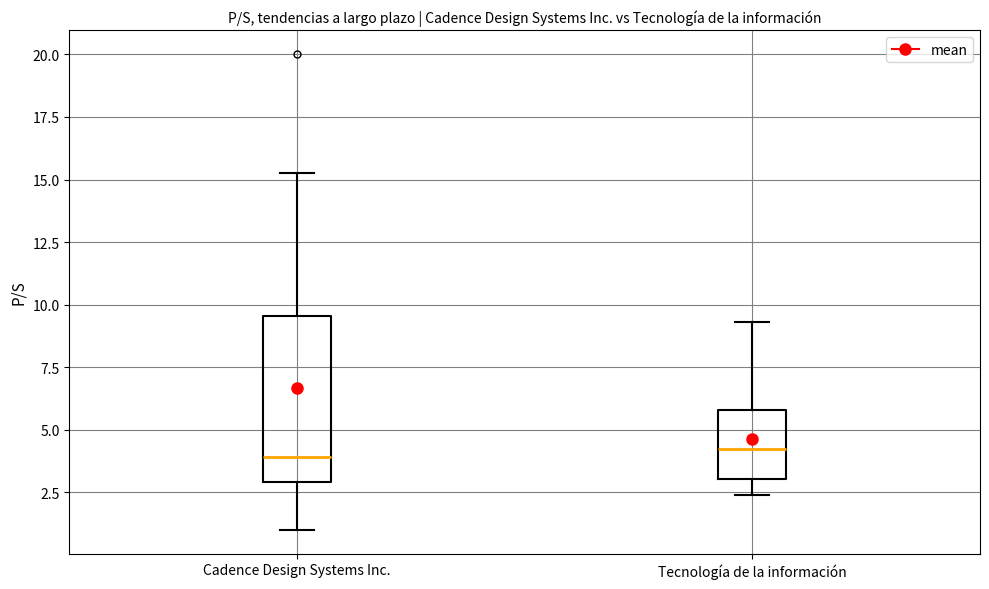

Reading left to right, transcribe this box plot: for each box, give where its median line is, the range the box spans, and where its two whiskers end, as read against the y-axis. The values are not printed on the chart, so give them approximately, as read against the axis.

Cadence Design Systems Inc.: median 4.0, box 3.0 to 9.5, whiskers 1.0 to 15.5
Tecnología de la información: median 4.5, box 3.0 to 6.0, whiskers 2.5 to 9.5